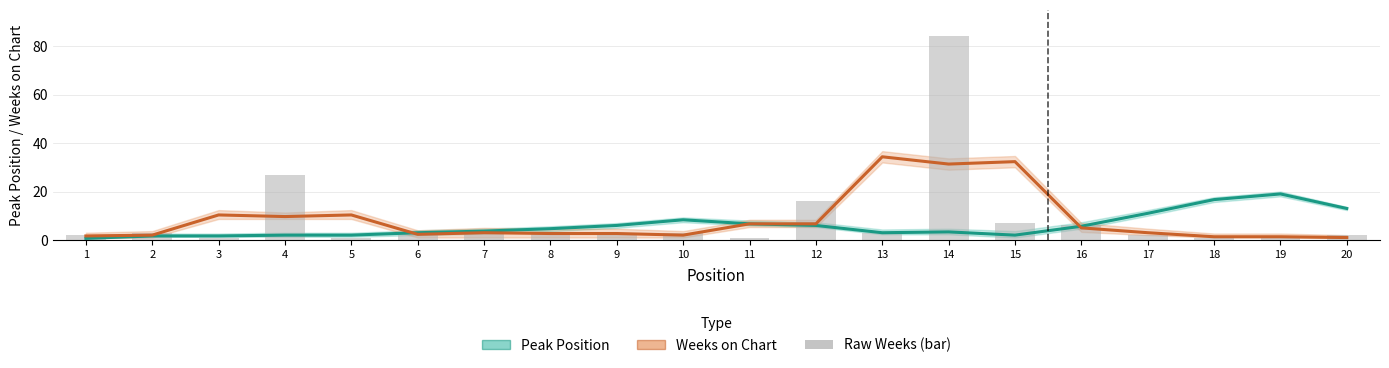

What is the total value across all series at 3?

13.0